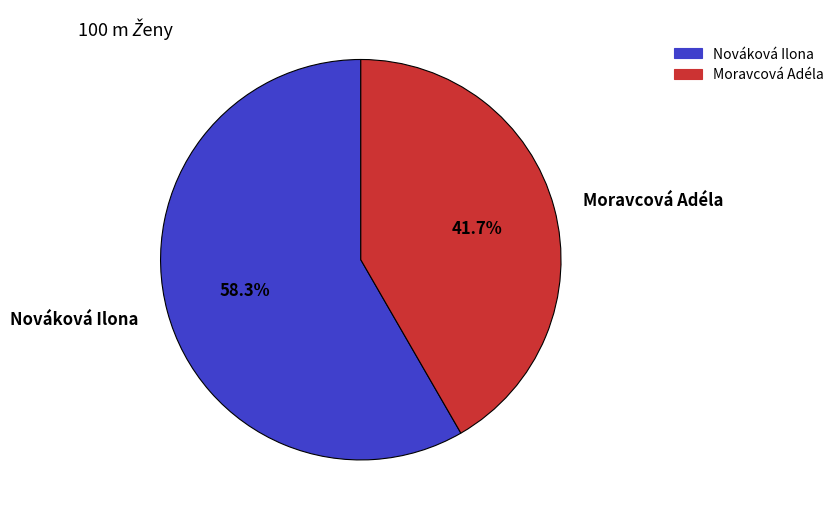

To the nearest percent, what is the average slice percentage?

50%